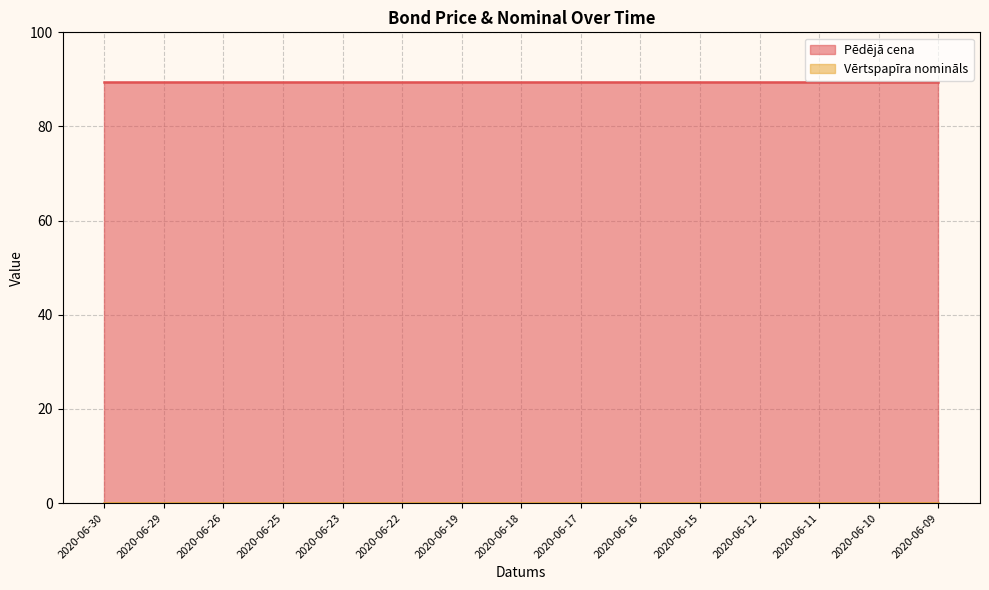

Rank the categories by Pēdējā cena value from highest to lowest.

2020-06-30, 2020-06-29, 2020-06-26, 2020-06-25, 2020-06-23, 2020-06-22, 2020-06-19, 2020-06-18, 2020-06-17, 2020-06-16, 2020-06-15, 2020-06-12, 2020-06-11, 2020-06-10, 2020-06-09